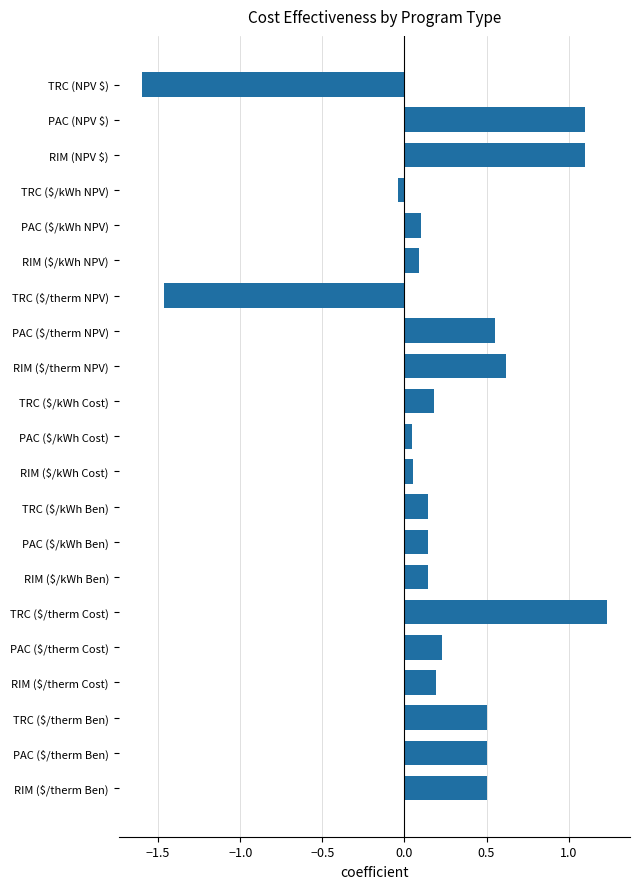

Which category has the highest value across all series?

TRC ($/therm Cost)